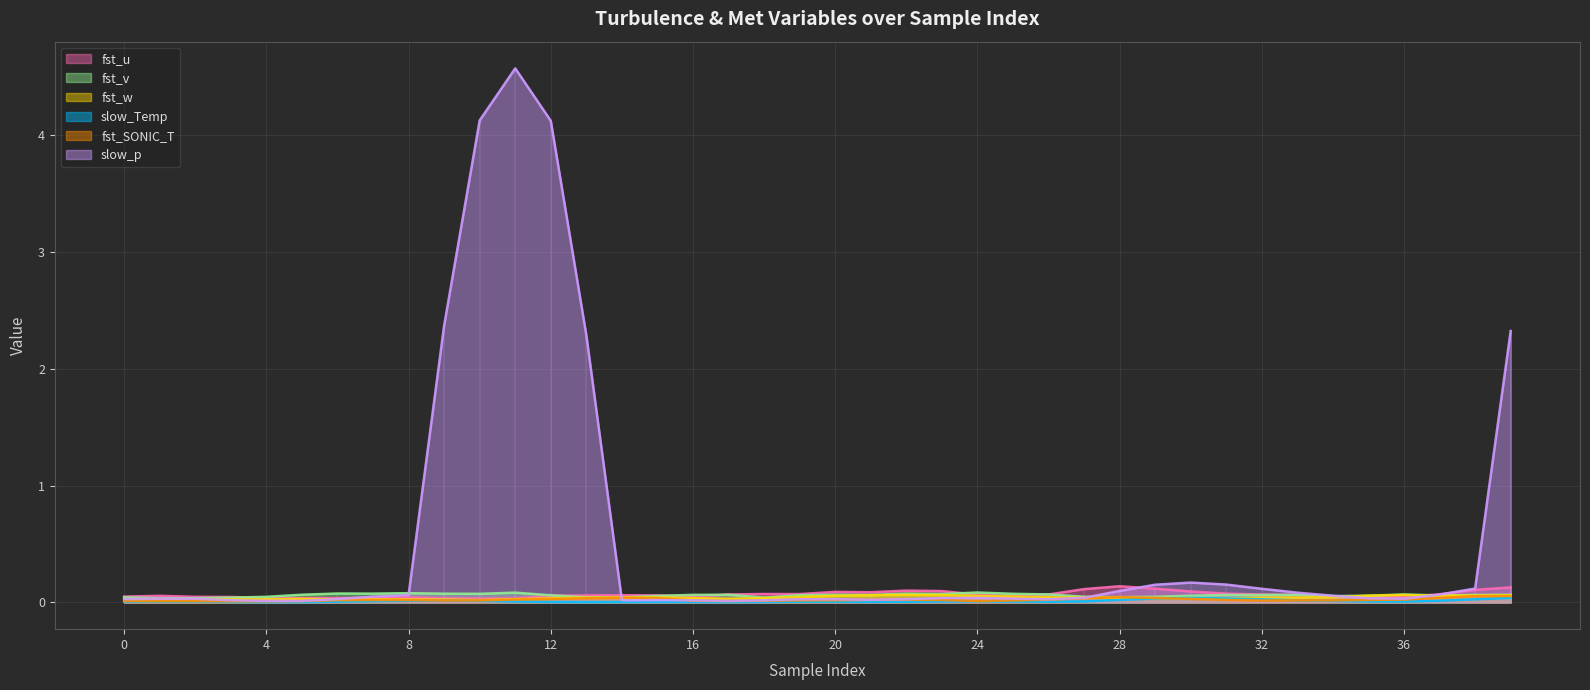

The fst_w series shows 0.1 at 35. True or false?

True